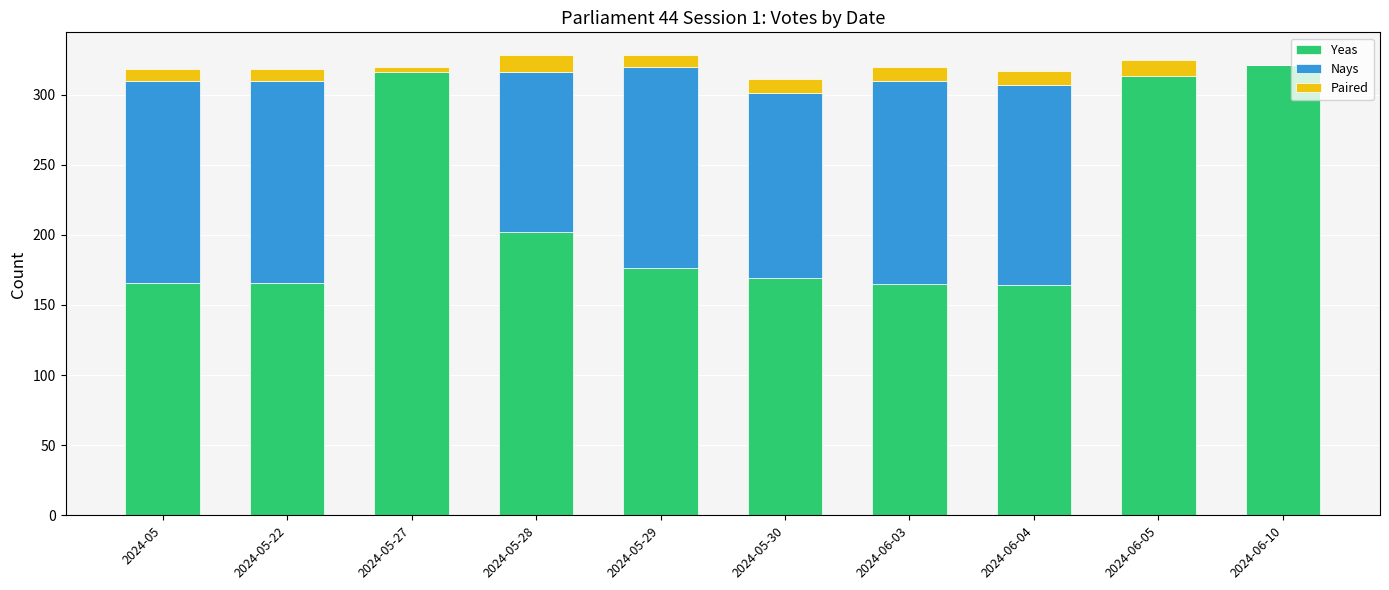

Does the chart contain stacked bars?

Yes